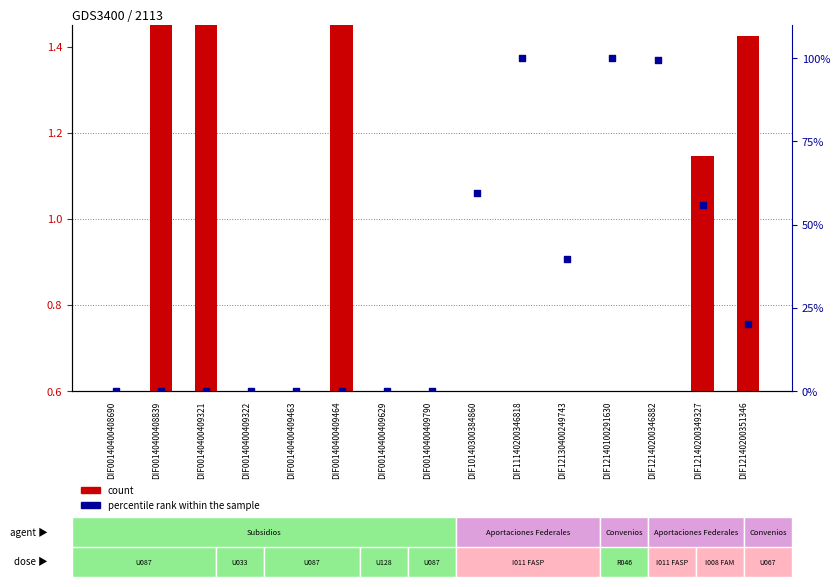

At how many categories does at least one series exceed 61?

3